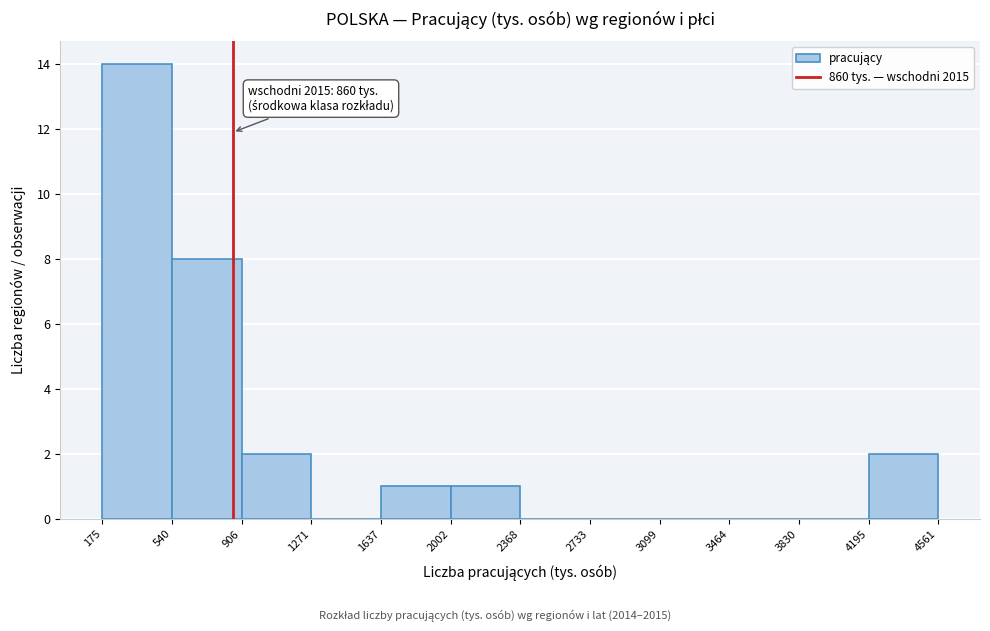

Which range on the x-axis has the tallest bar?

175 to 540